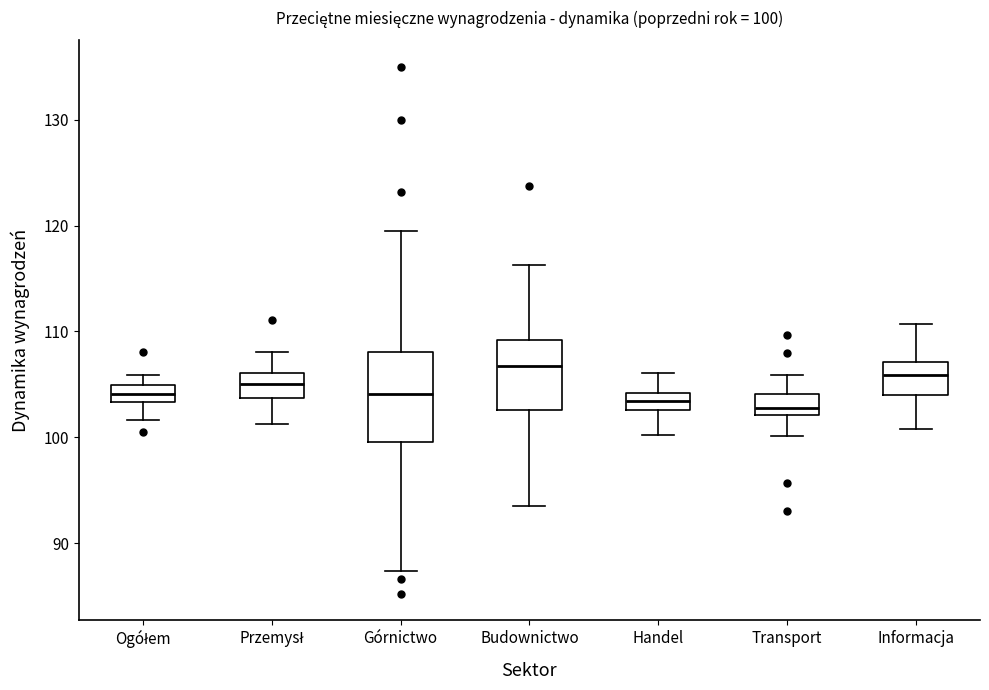

Which box is the tallest, from its lower edge to its upper edge?

Górnictwo